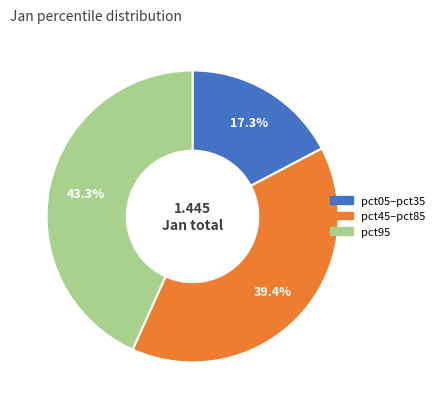

Count the number of slices in the pie.

3